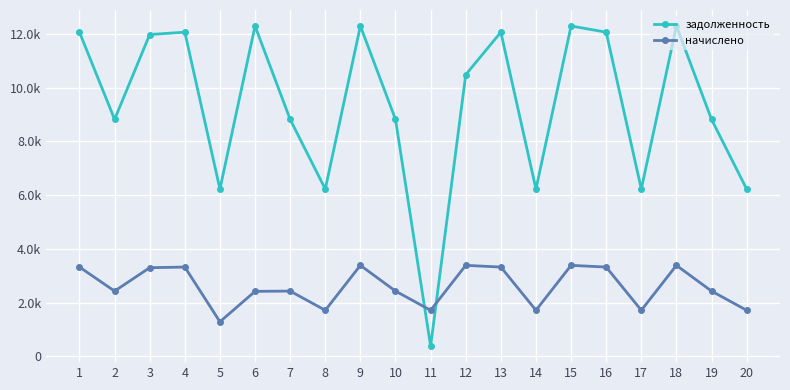

Reading right to left, extract all data points from this chart.

задолженность: 6226.9	8820.0	12295.1	6226.9	12065.8	12295.1	6226.9	12065.8	10482.9	381.2	8820.0	12295.1	6226.9	8820.0	12295.1	6226.9	12065.8	11977.6	8820.0	12065.8
начислено: 1715.6	2430.0	3387.4	1715.6	3324.2	3387.4	1715.6	3324.2	3387.4	1715.6	2430.0	3387.4	1715.6	2430.0	2419.9	1288.1	3324.2	3299.9	2430.0	3324.2